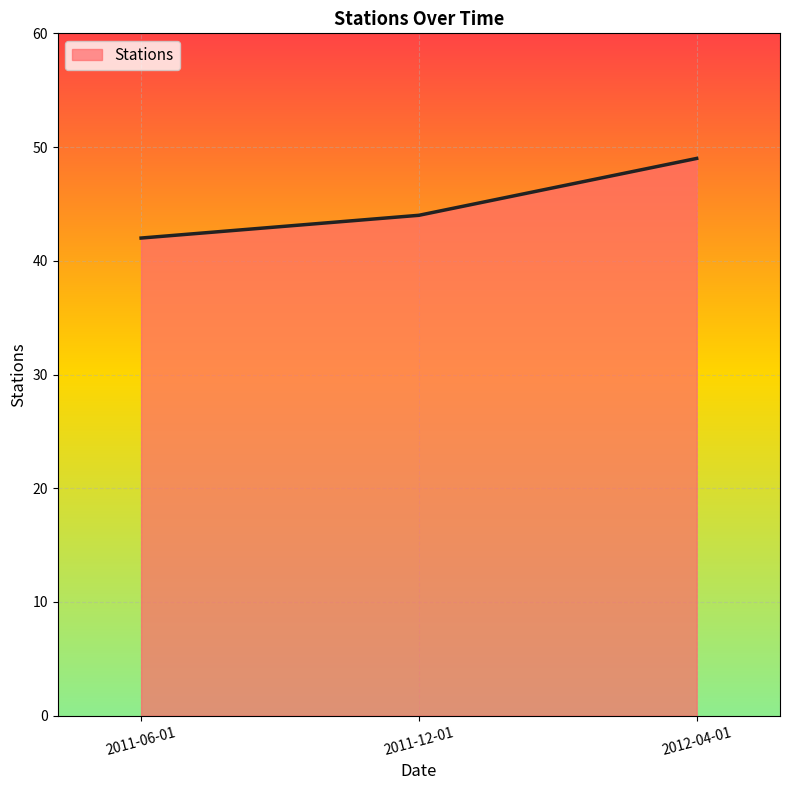

The chart shows a value of 12 at 2011-12-01. True or false?

False